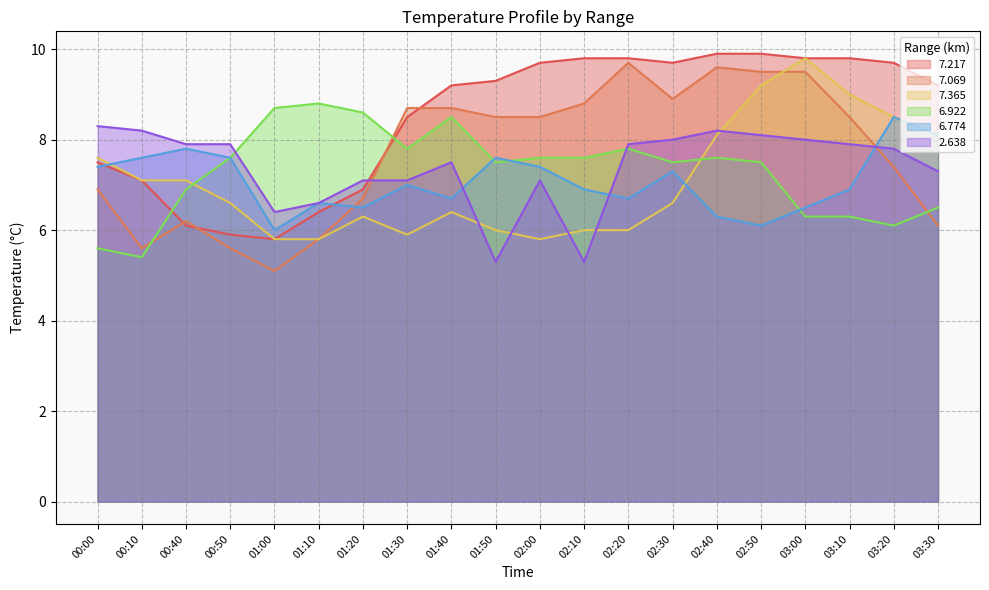

What is the maximum value shown in the chart?

9.9